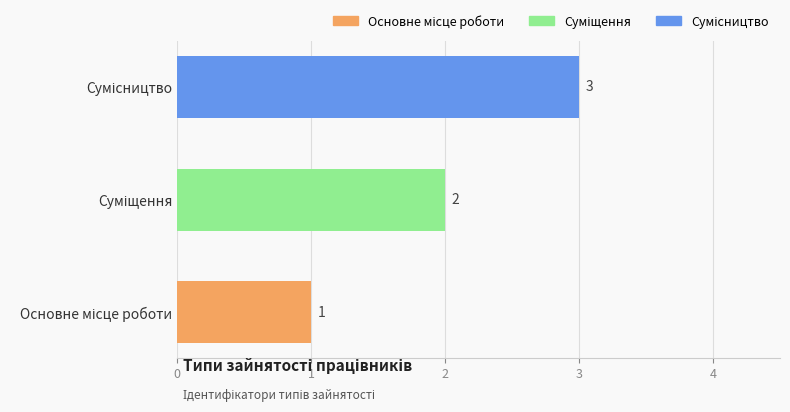

Count the number of data series in this chart.

1